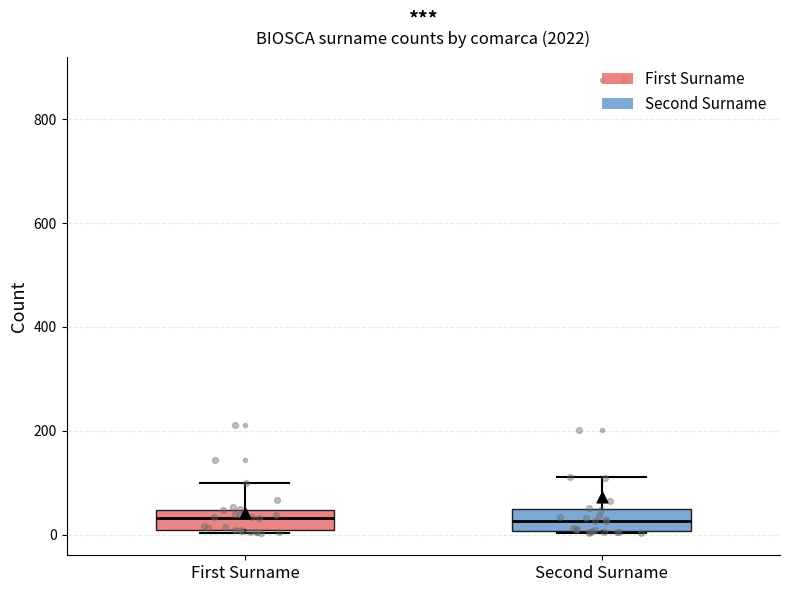

Reading left to right, transcribe this box plot: for each box, give where its median line is, the range the box spans, and where its two whiskers end, as read against the y-axis. The values are not printed on the chart, so give them approximately, as read against the axis.

First Surname: median 40 (inside the box), box 0 to 40, whiskers 0 to 100
Second Surname: median 20, box 0 to 40, whiskers 0 to 120